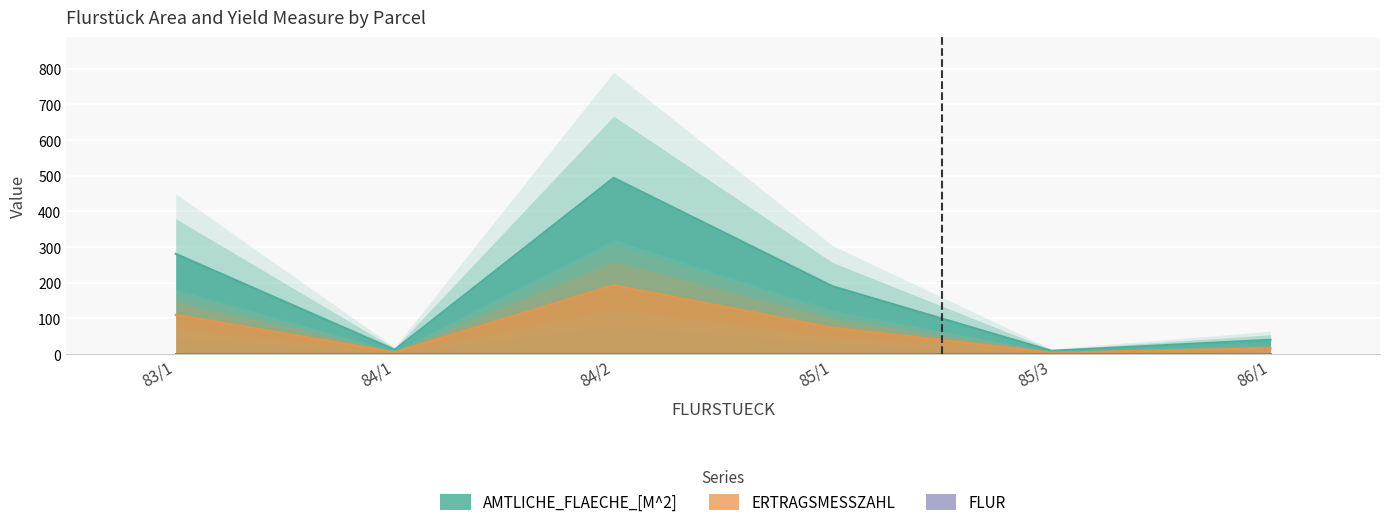

Which category has the highest value in the ERTRAGSMESSZAHL series?

84/2